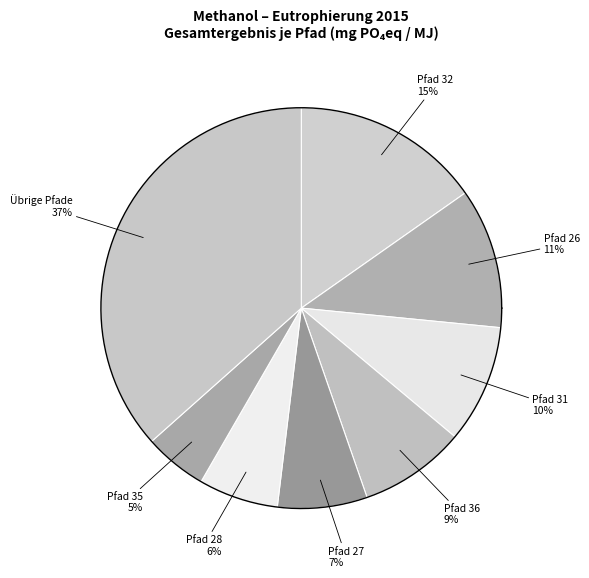

Is there a majority slice in this chart?

No